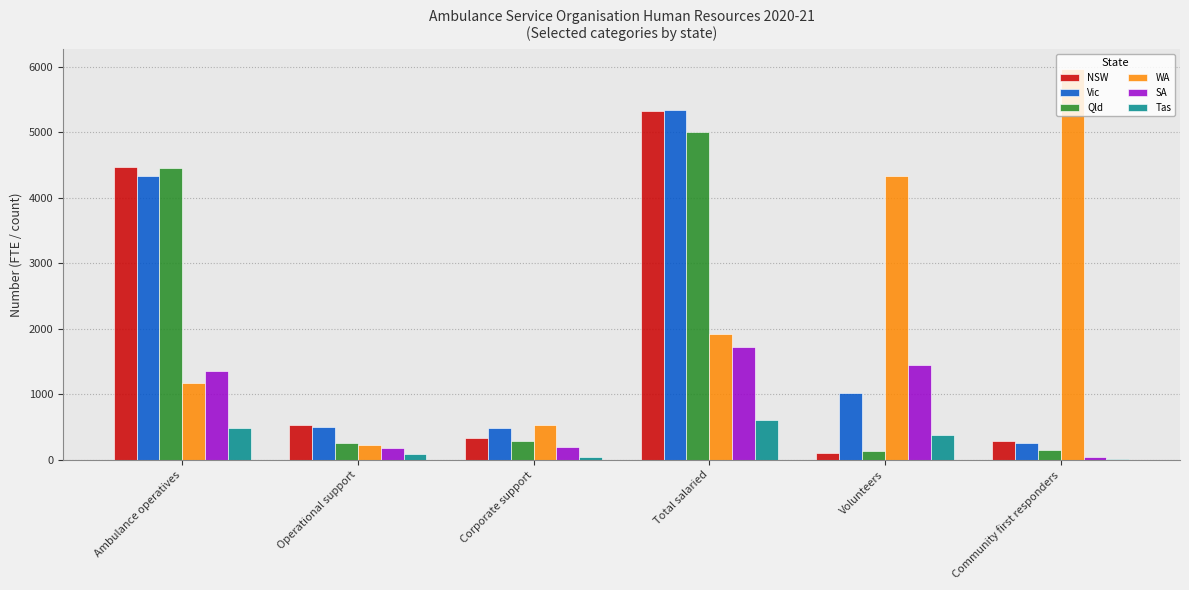

How many bars are there in total?

36